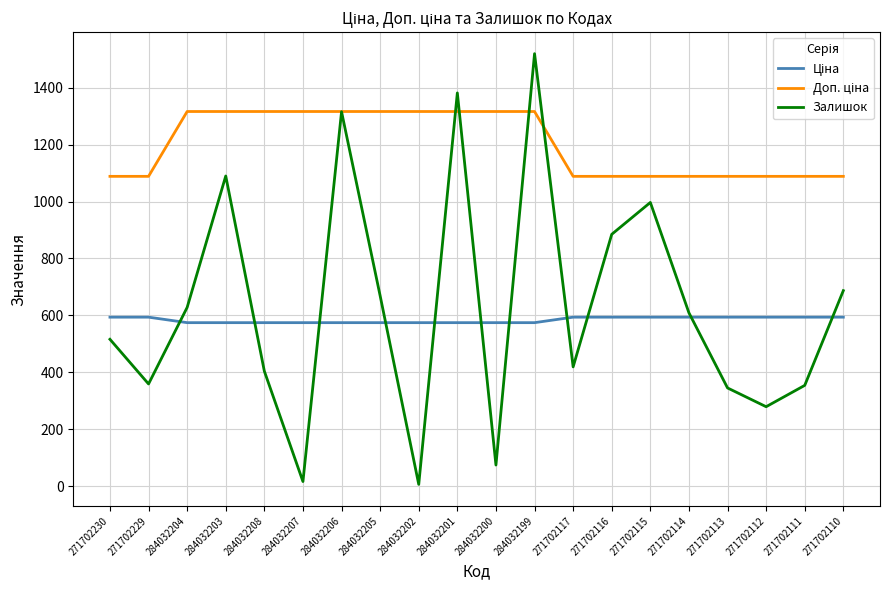

At which category is the sum across all series the highest?

284032199